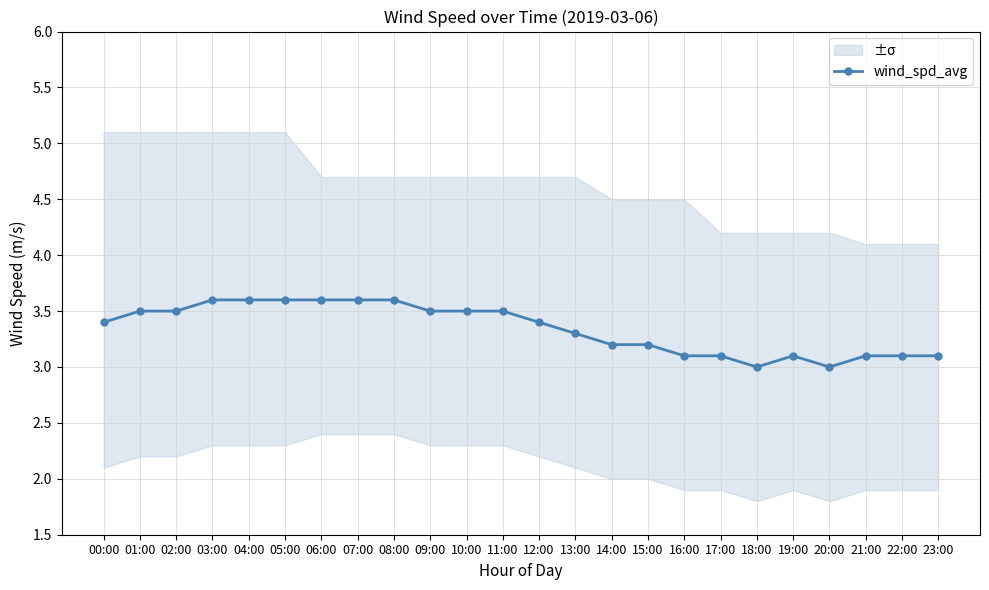

What is the change in value from 03:00 to 23:00?

-0.5